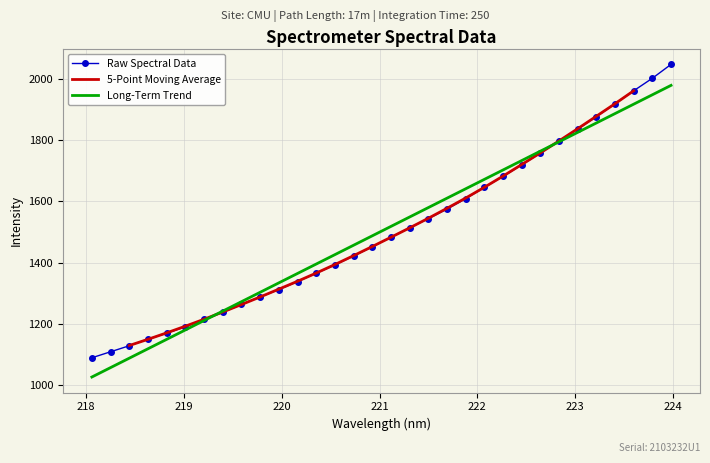

What is the sum of all values?

48083.3